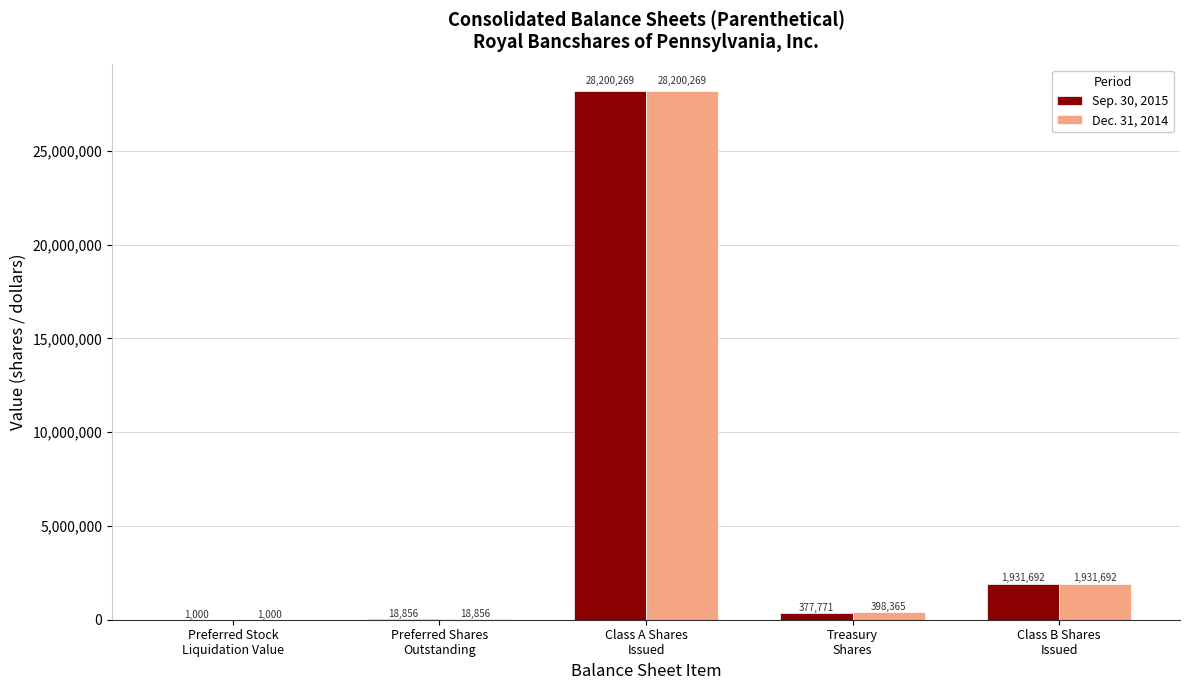

What is the highest value of the Sep. 30, 2015 series?

28200269